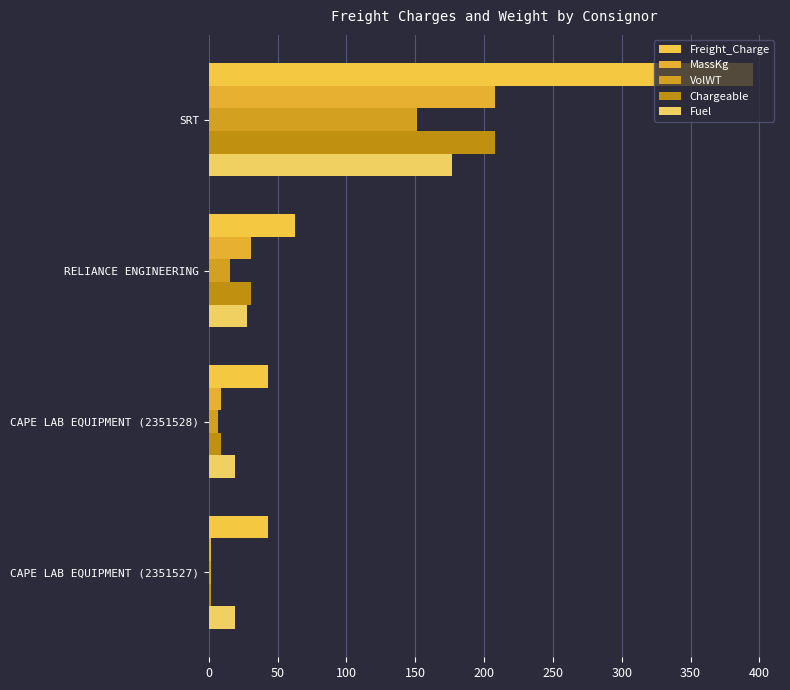

How many distinct data groups are displayed?

5